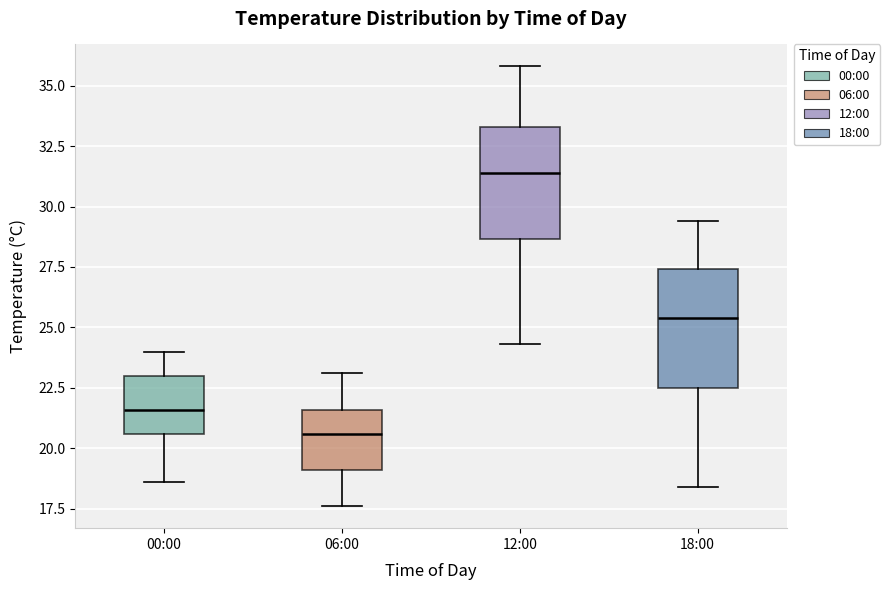

Reading left to right, transcribe this box plot: for each box, give where its median line is, the range the box spans, and where its two whiskers end, as read against the y-axis. The values are not printed on the chart, so give them approximately, as read against the axis.

00:00: median 21.5, box 20.5 to 23.0, whiskers 18.5 to 24.0
06:00: median 20.5, box 19.0 to 21.5, whiskers 17.5 to 23.0
12:00: median 31.5, box 28.5 to 33.5, whiskers 24.5 to 36.0
18:00: median 25.5, box 22.5 to 27.5, whiskers 18.5 to 29.5